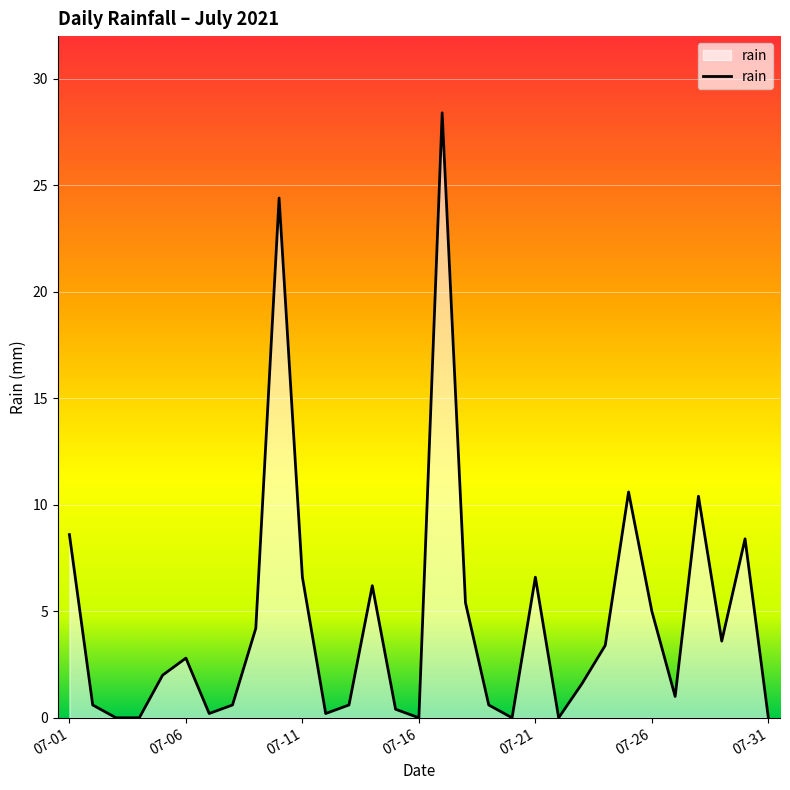

What is the maximum value shown in the chart?

28.4